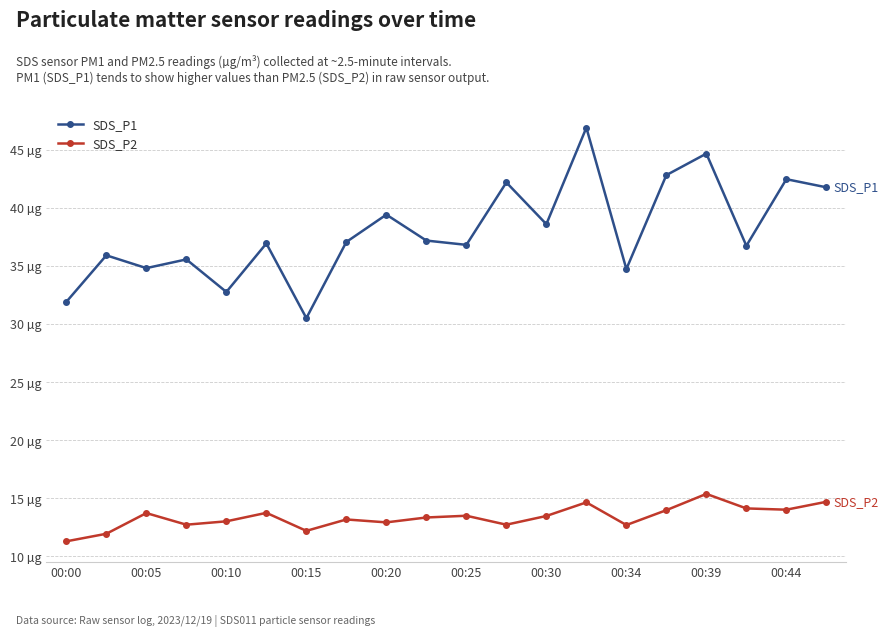

Rank the series by their average value, from highest to lowest.

SDS_P1, SDS_P2